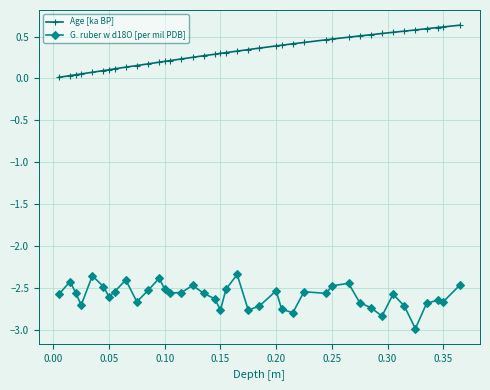

True or false: Age [ka BP] and G. ruber w d18O [per mil PDB] intersect in this chart.

False